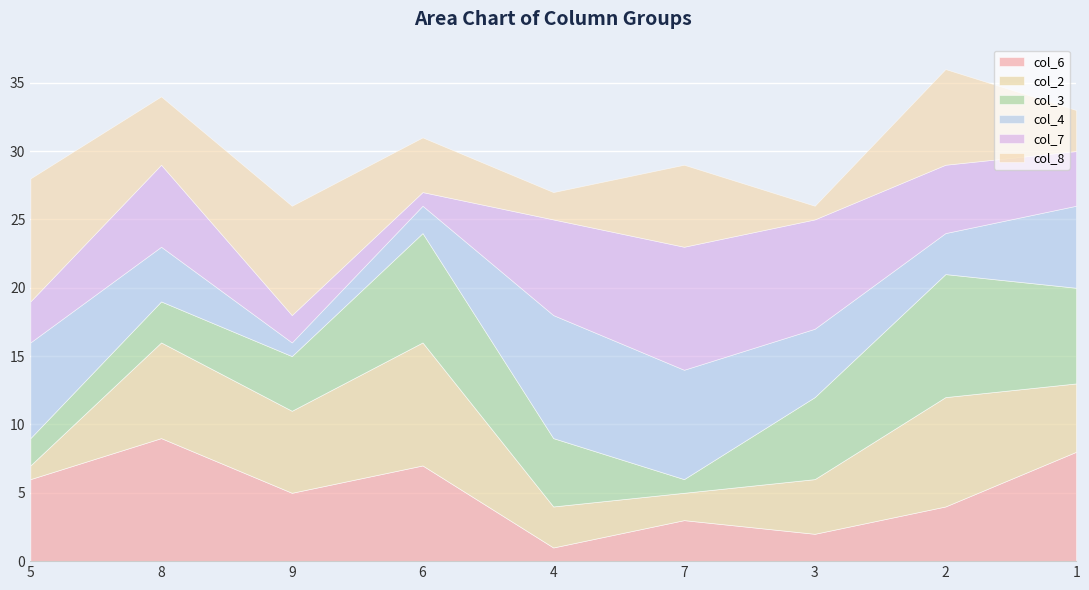

What is the average value of the col_7 series?

5